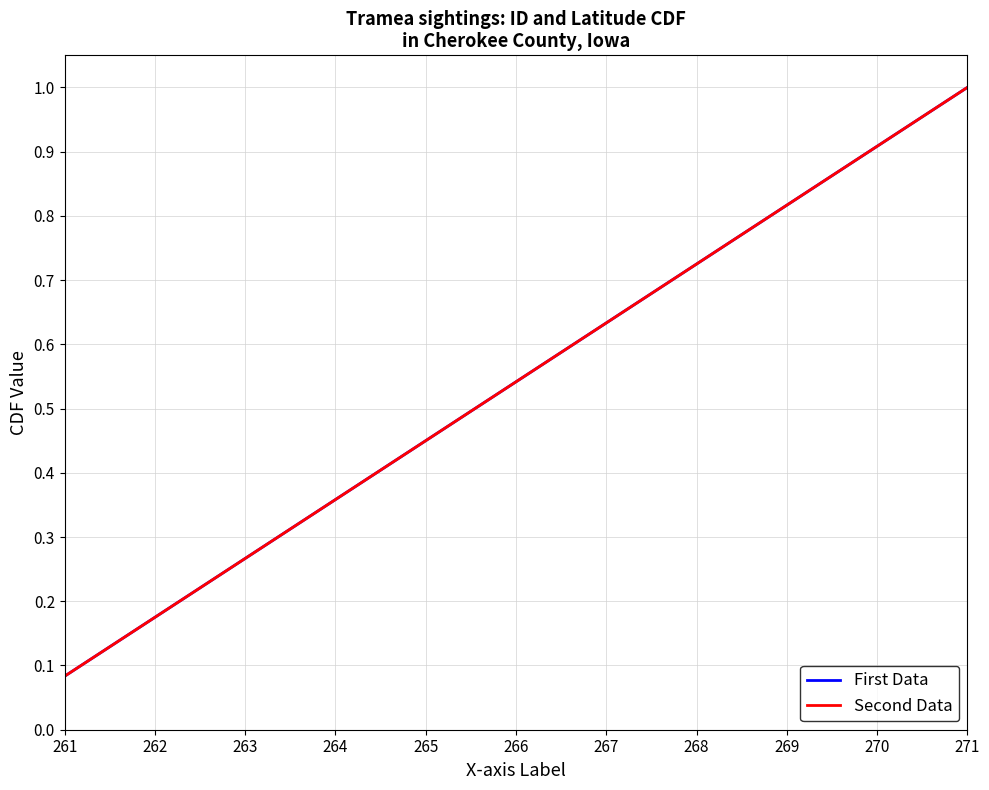

What is the maximum value shown in the chart?

1.0